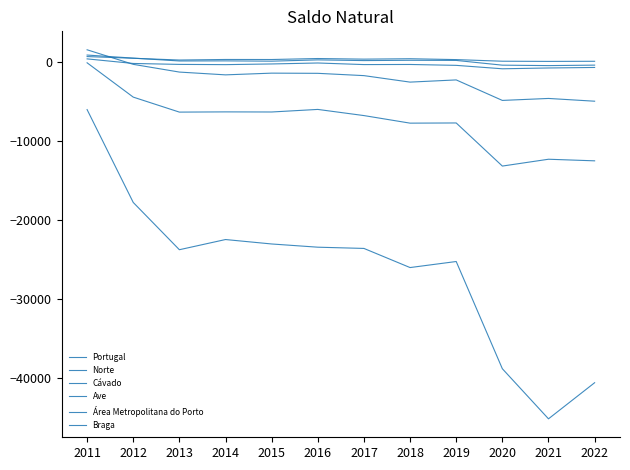

What is the smallest value displayed?

-45220